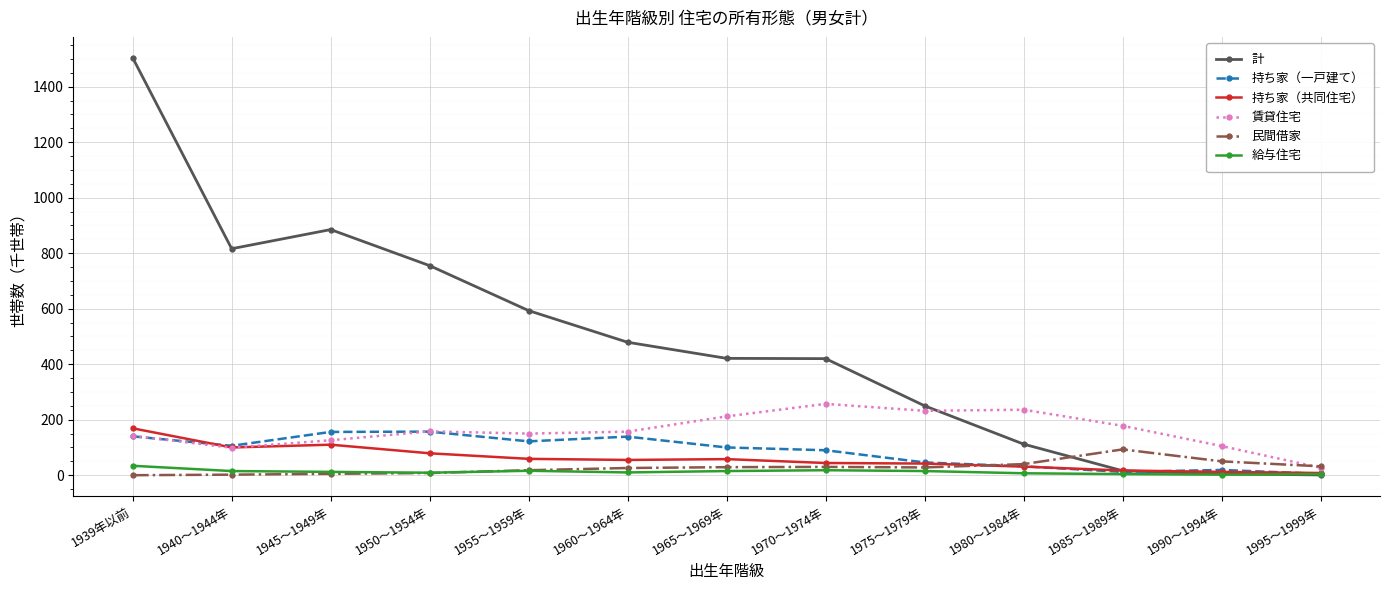

What is the value of the 民間借家 point at the 13th from the left?

32